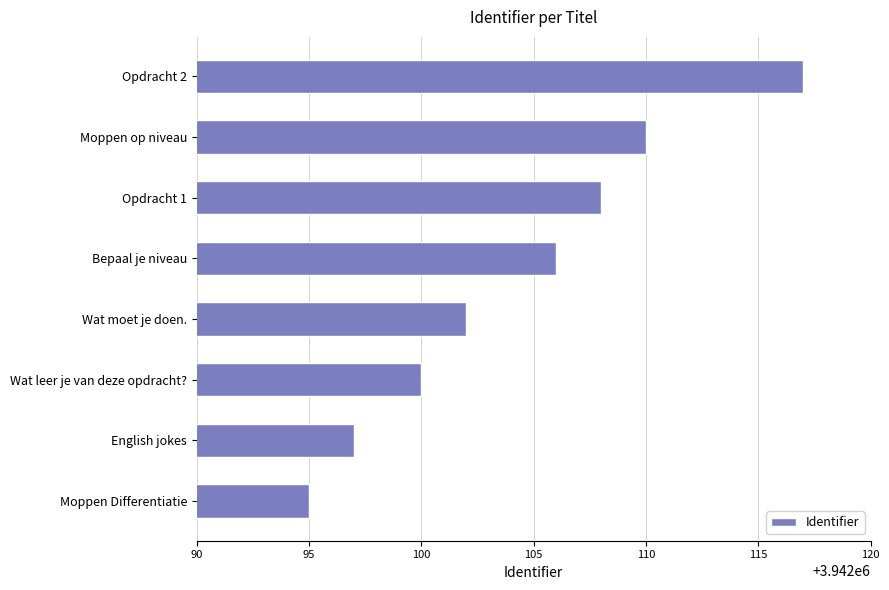

At which label is the value closest to 3942106?

Bepaal je niveau